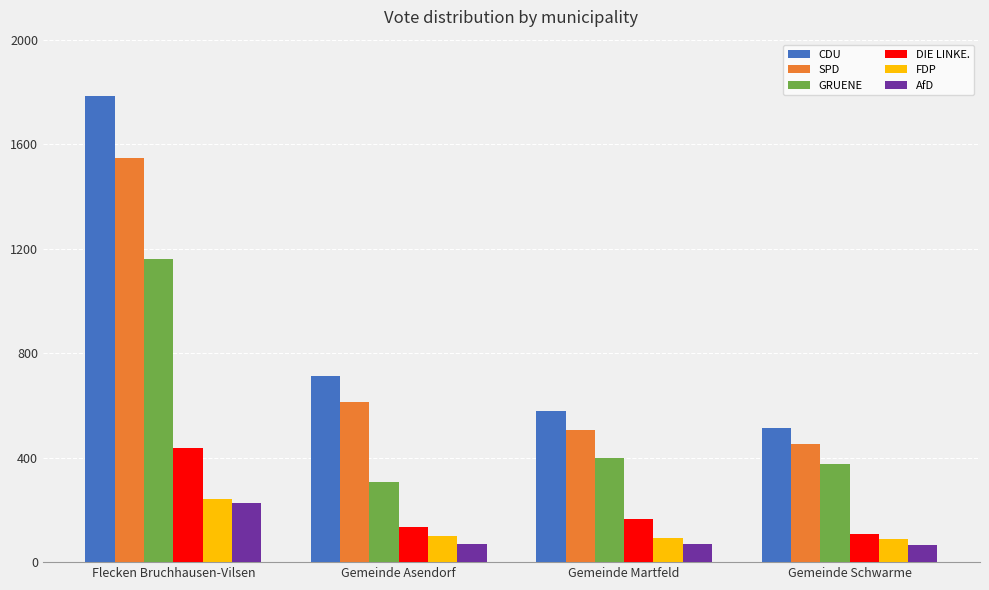

What is the difference between the second highest and second lowest values in the FDP series?

9